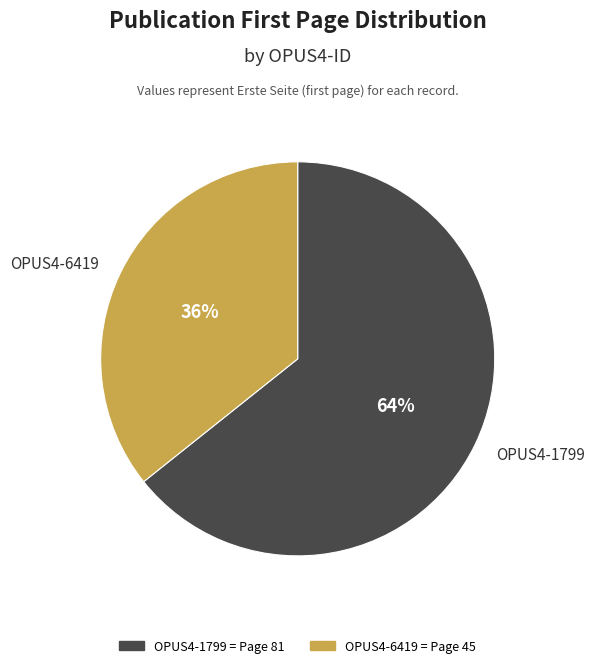

Rank the categories by value from lowest to highest.

OPUS4-6419, OPUS4-1799